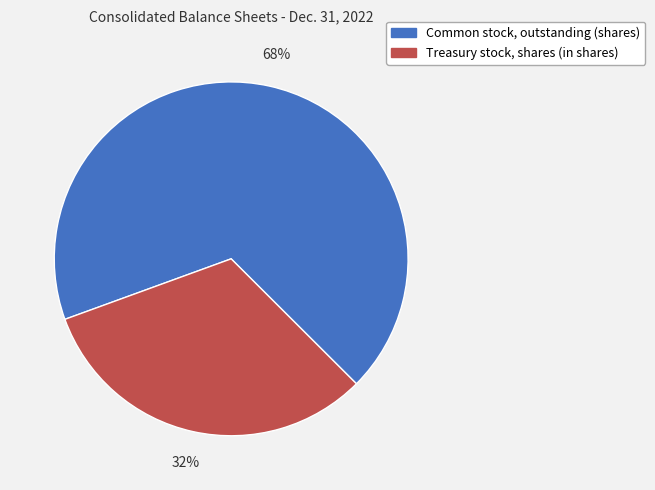

To the nearest percent, what portion does Treasury stock, shares (in shares) represent?

32%